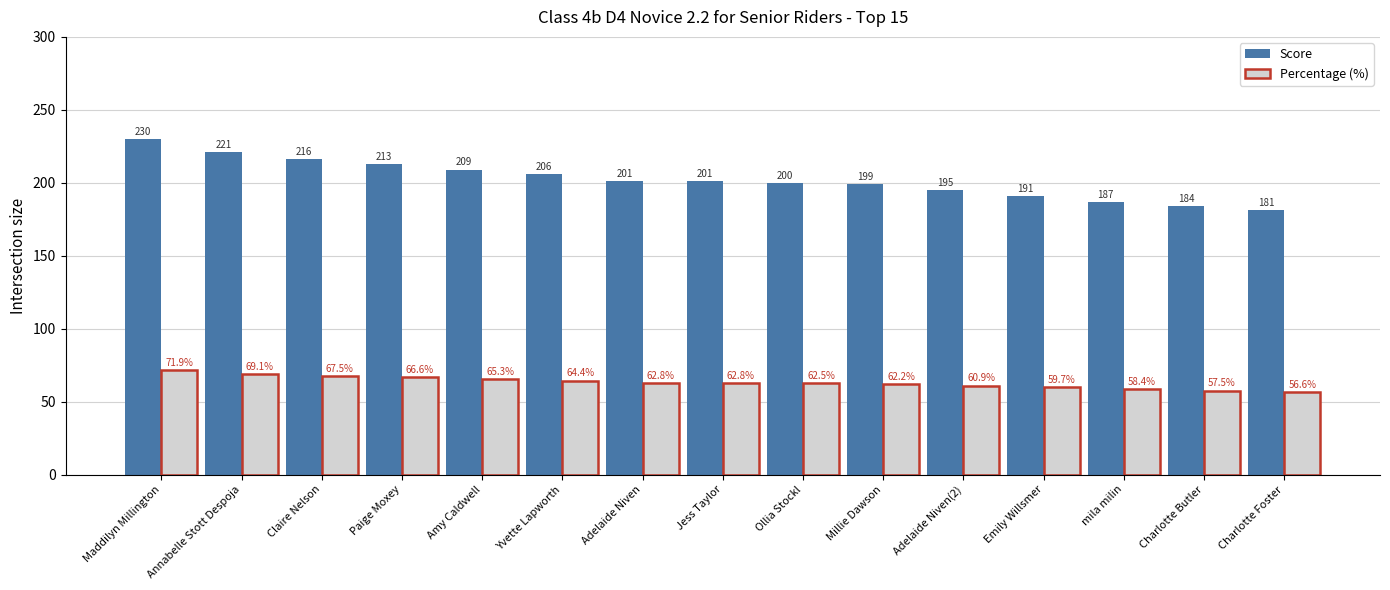

Which series has the largest total across all categories?

Score